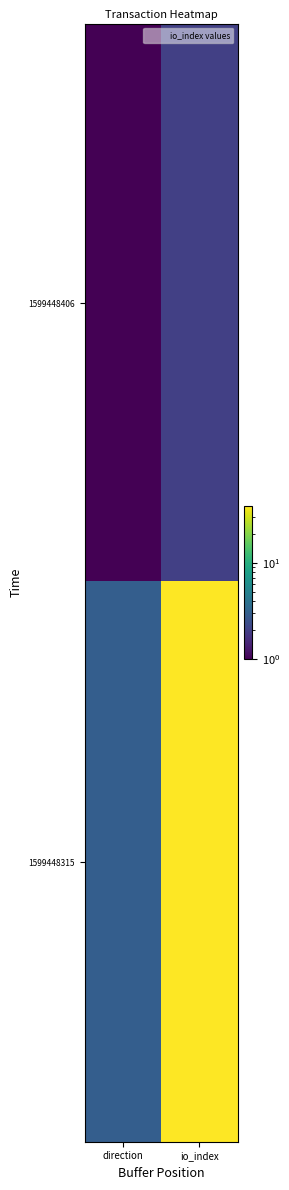

List the series in order of their peak value, highest first.

1599448315, 1599448406